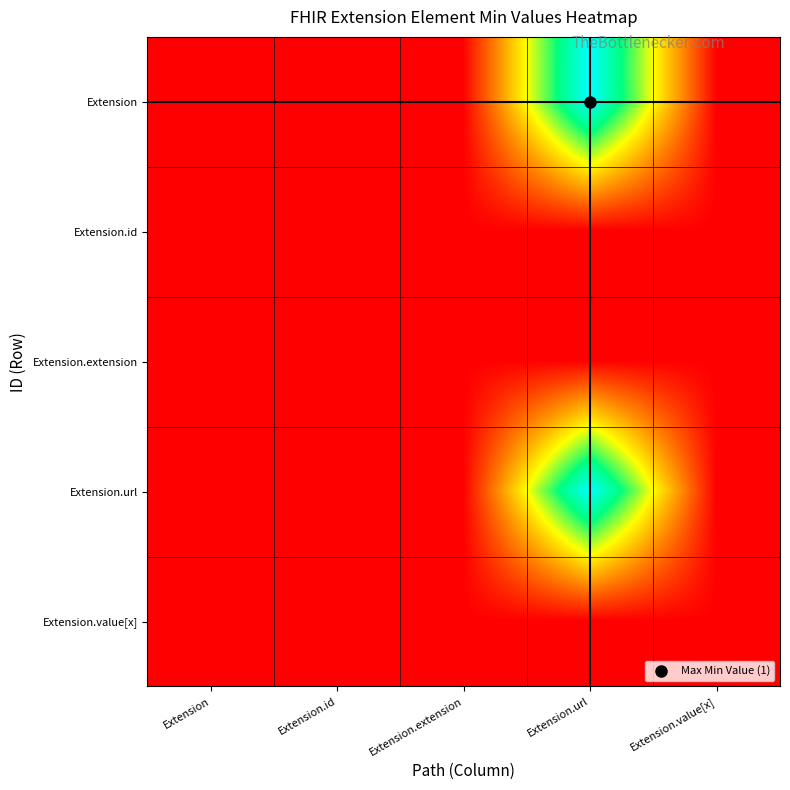

At Extension, list the series in order from smallest to largest.

Extension, Extension.id, Extension.extension, Extension.url, Extension.value[x]